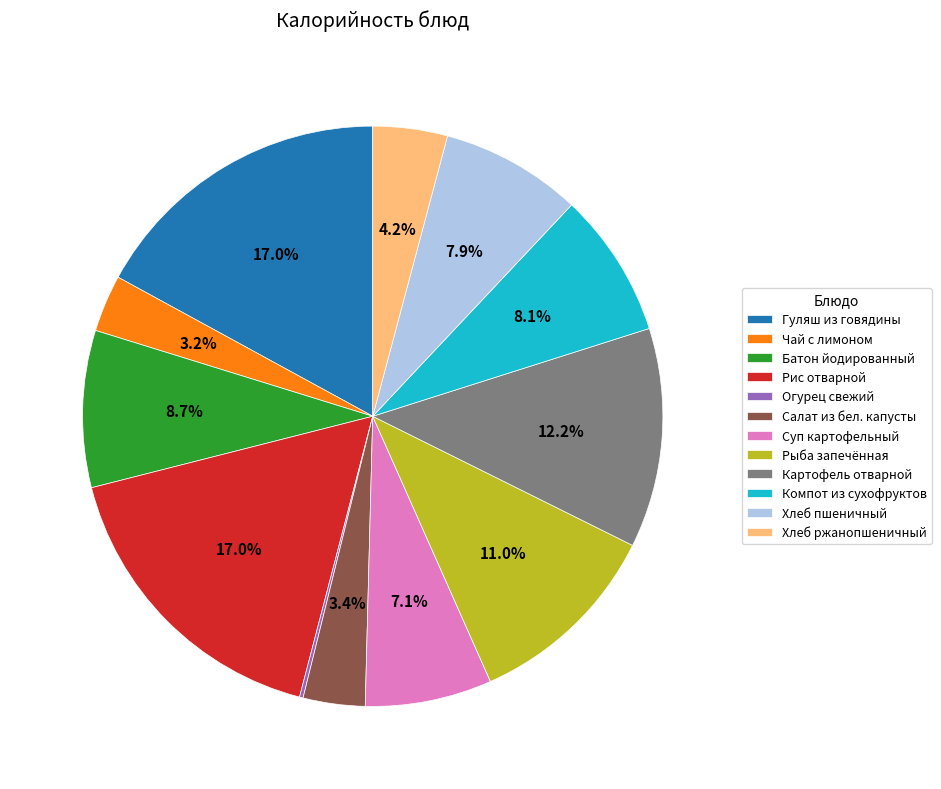

Between Батон йодированный and Гуляш из говядины, which is larger?

Гуляш из говядины